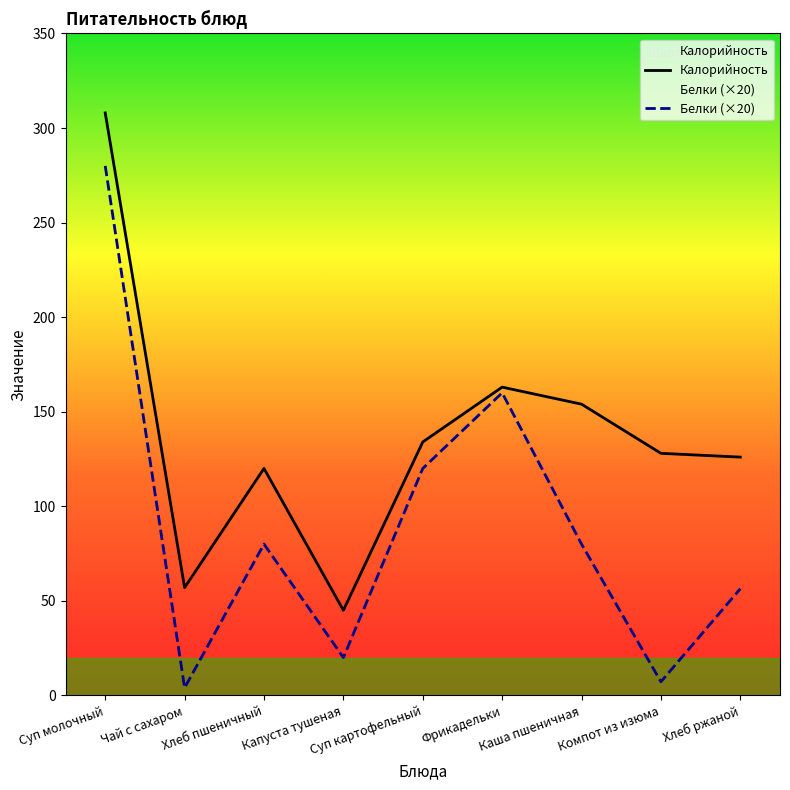

What is the difference between the maximum and minimum values in the Белки series?

276.0